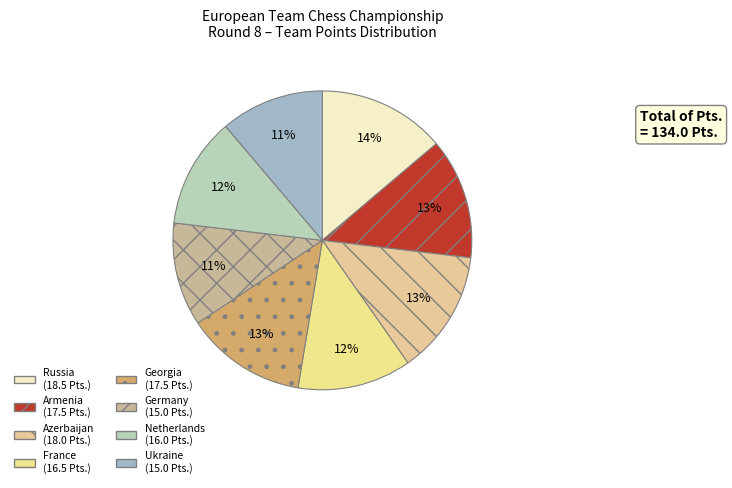

What is the smallest slice in the pie chart?

Germany